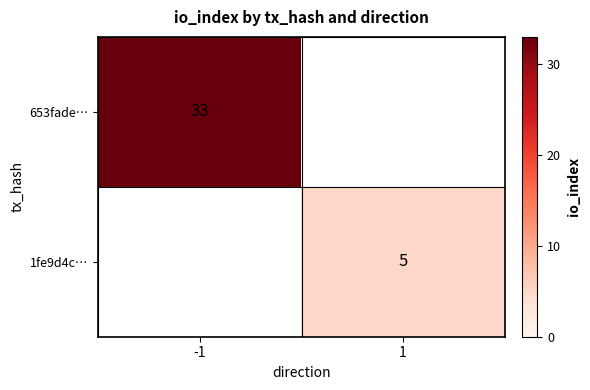

True or false: 653fade… has a value of 33 at -1.

True